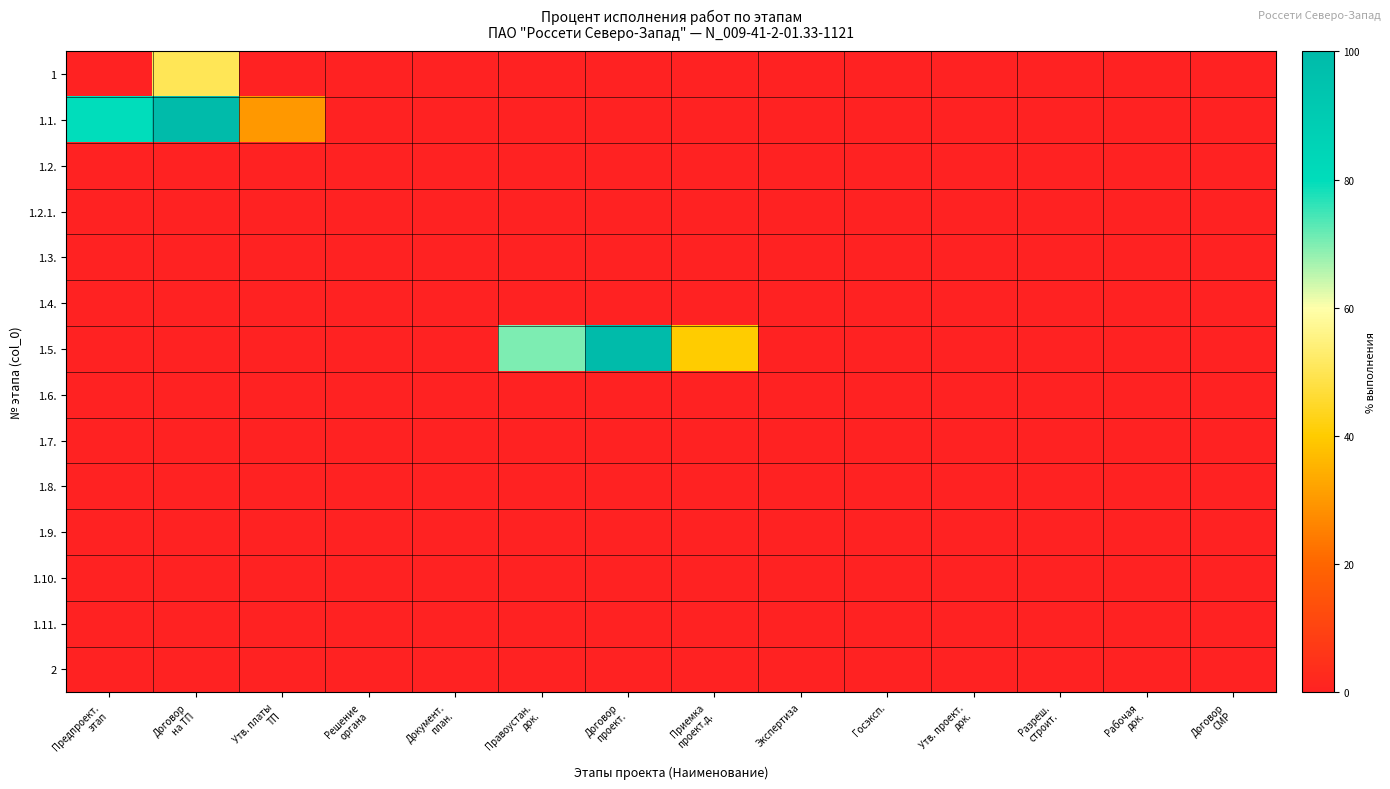

Rank the series at Рабочая док. from highest to lowest value.

1, 1.1., 1.2., 1.2.1., 1.3., 1.4., 1.5., 1.6., 1.7., 1.8., 1.9., 1.10., 1.11., 2